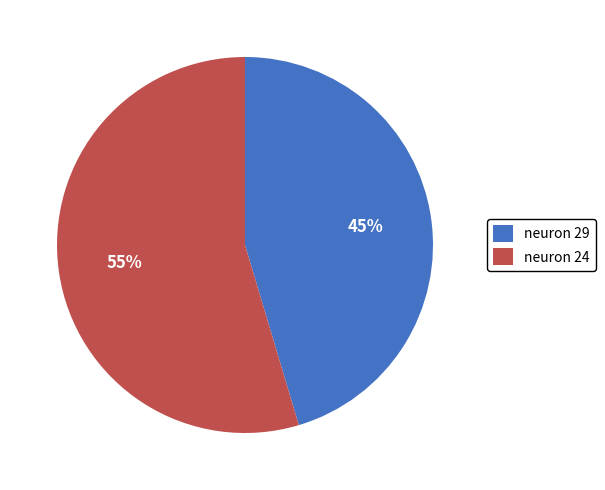

To the nearest percent, what is the combined percentage of neuron 24 and neuron 29?

100%